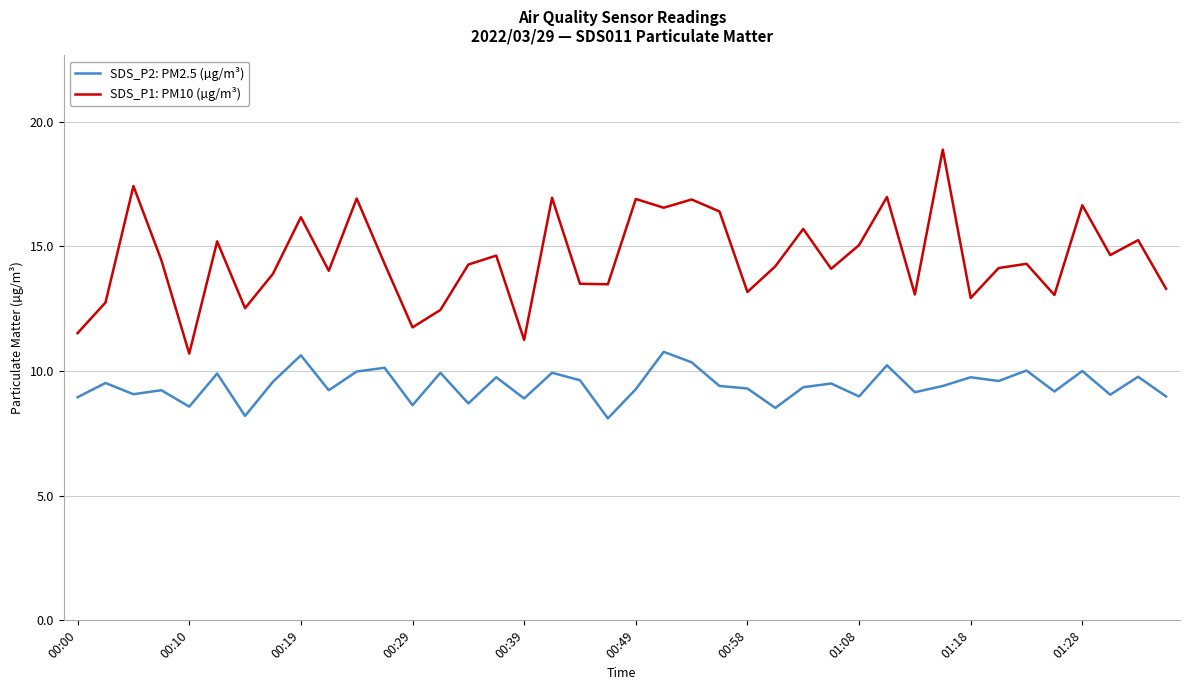

What is the minimum value shown in the chart?

8.1